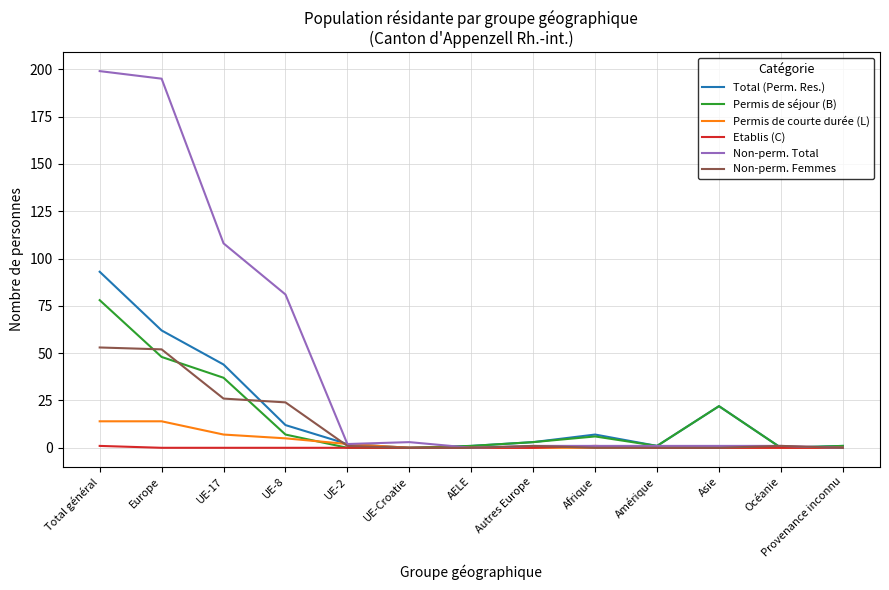

What position from the right is UE-8?

10